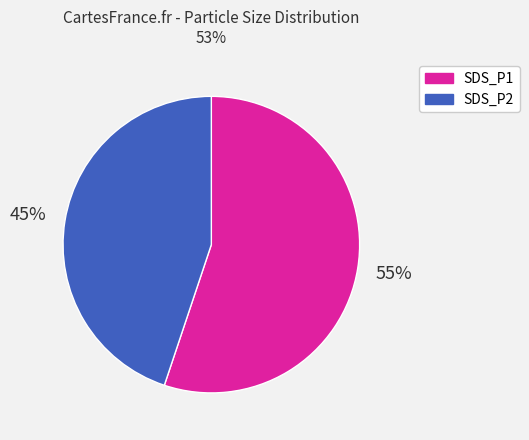

To the nearest percent, what percentage of the pie is SDS_P1?

55%